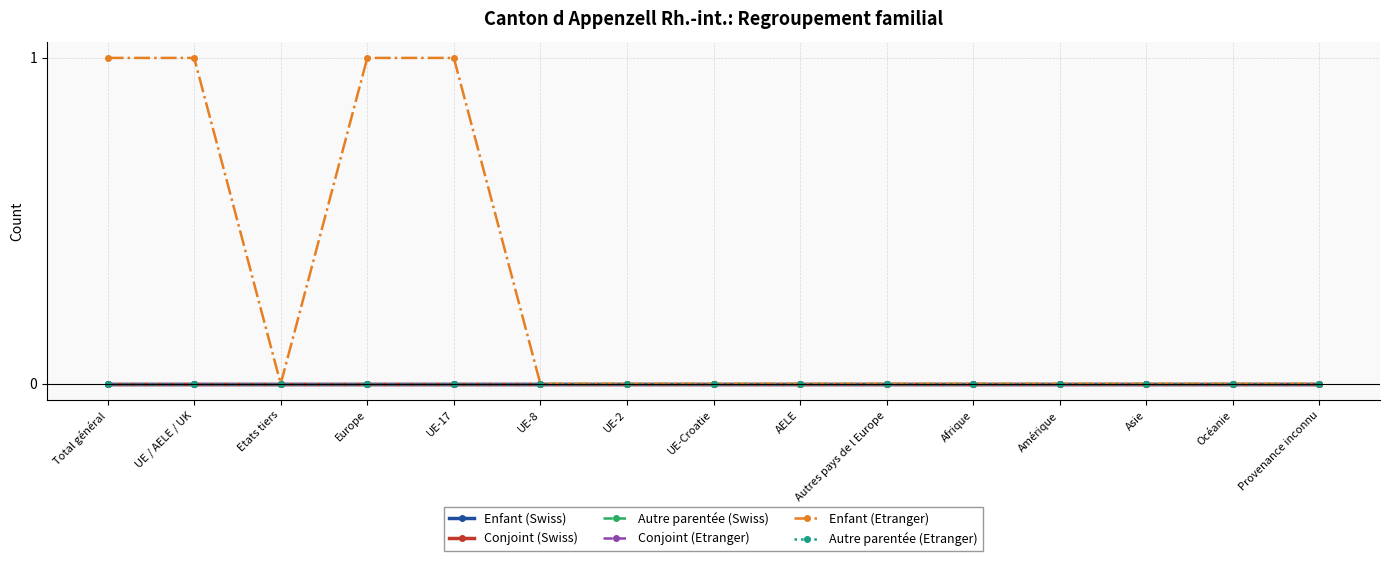

True or false: Conjoint (Swiss) and Autre parentée (Swiss) intersect in this chart.

False